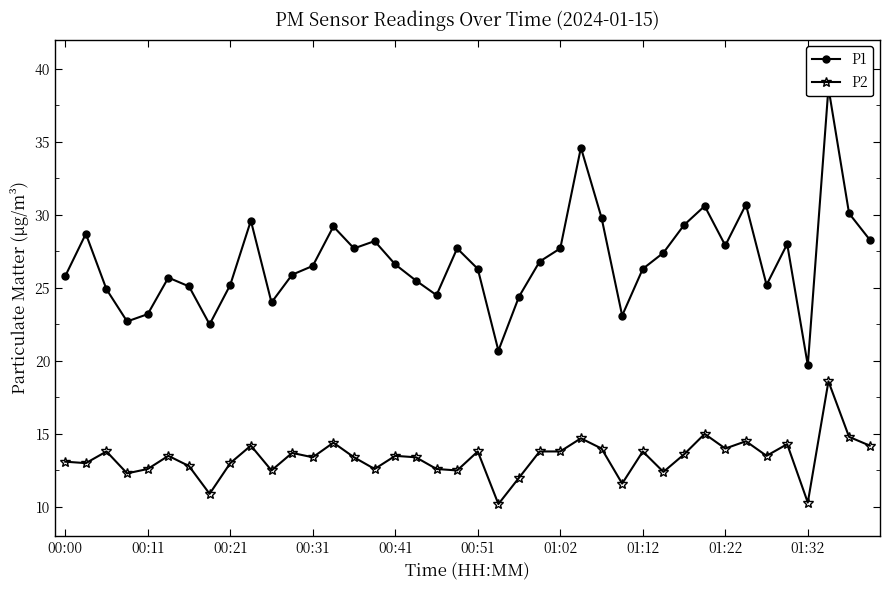

The value of P2 at 25 is 14.7. True or false?

True